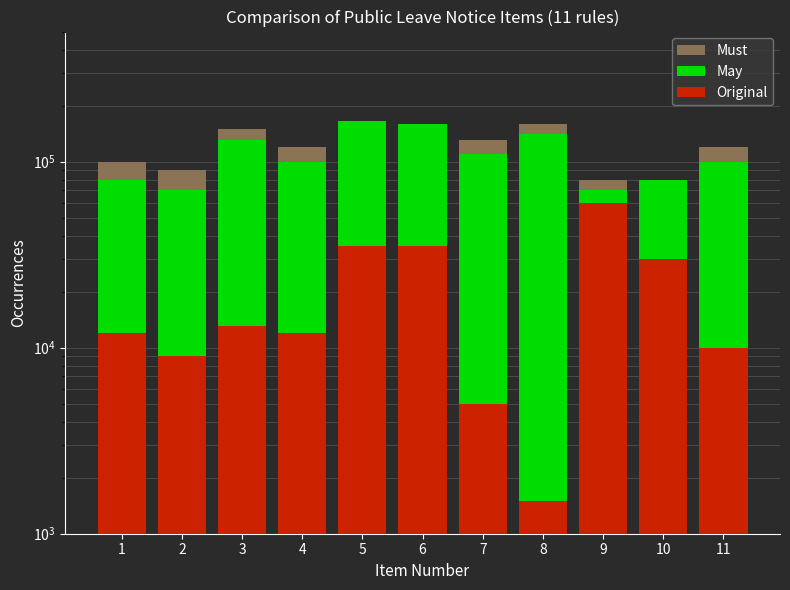

Between 6 and 7, which is larger?

6